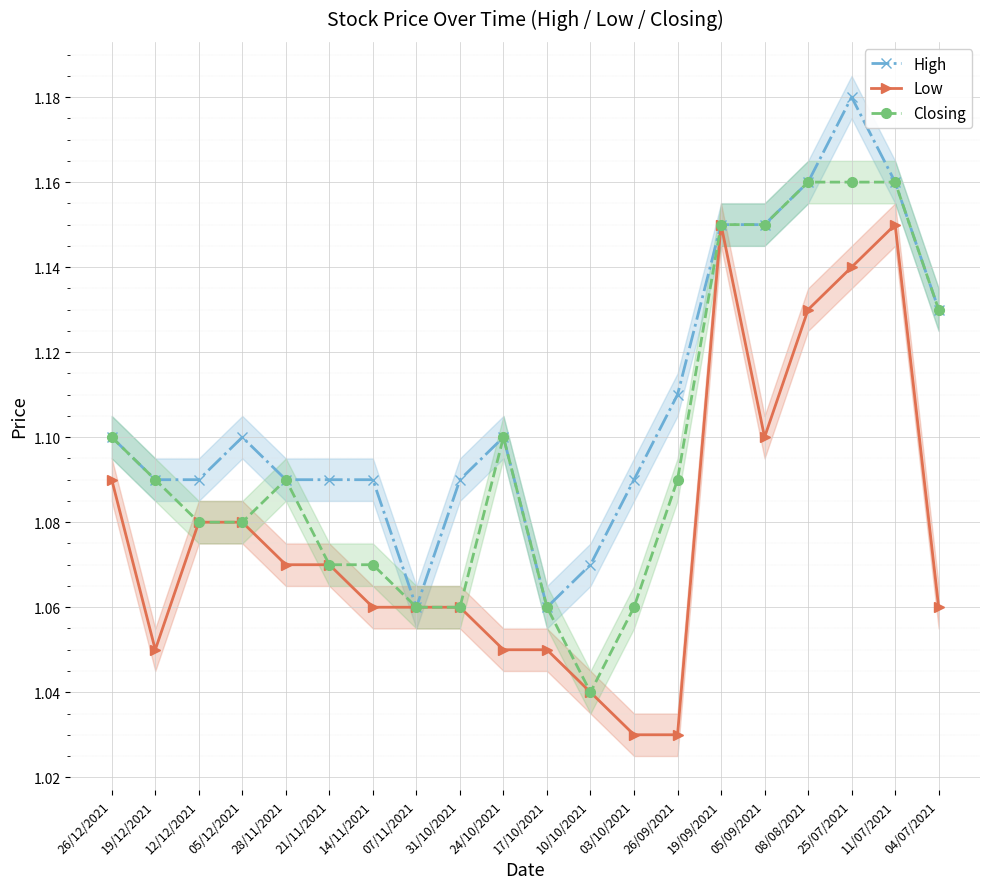

How many categories are shown in the chart?

20